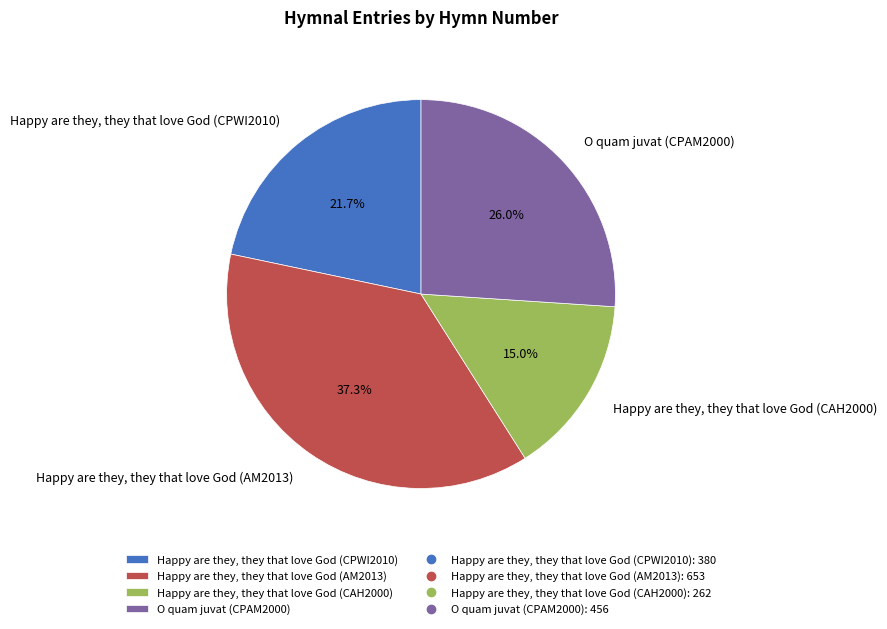

To the nearest percent, what percentage of the pie is Happy are they, they that love God (AM2013)?

37%